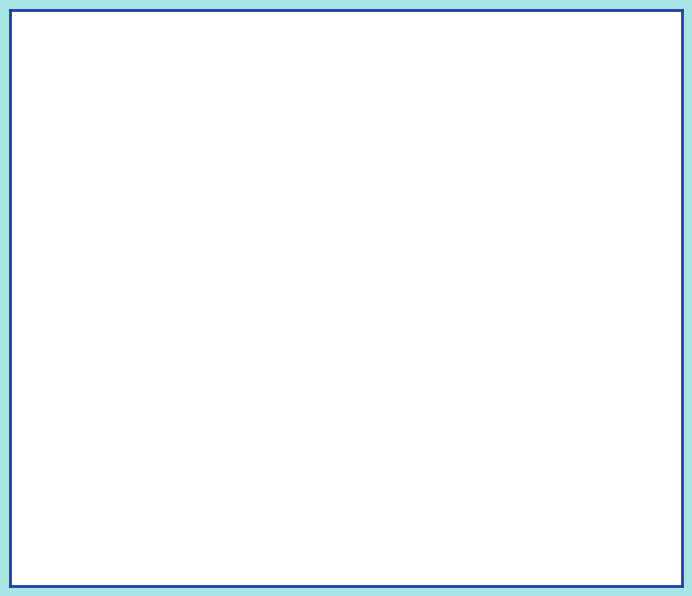

How many slices are in this pie chart?

3